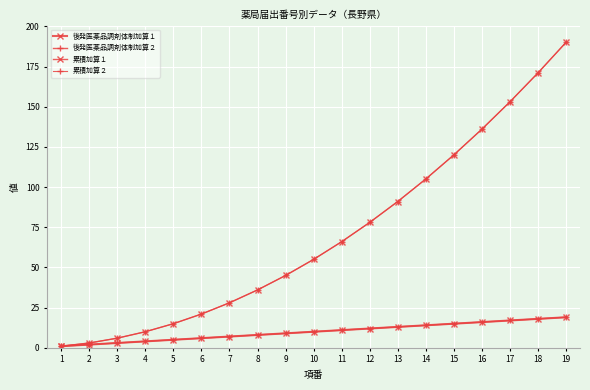

What is the minimum value shown in the chart?

1